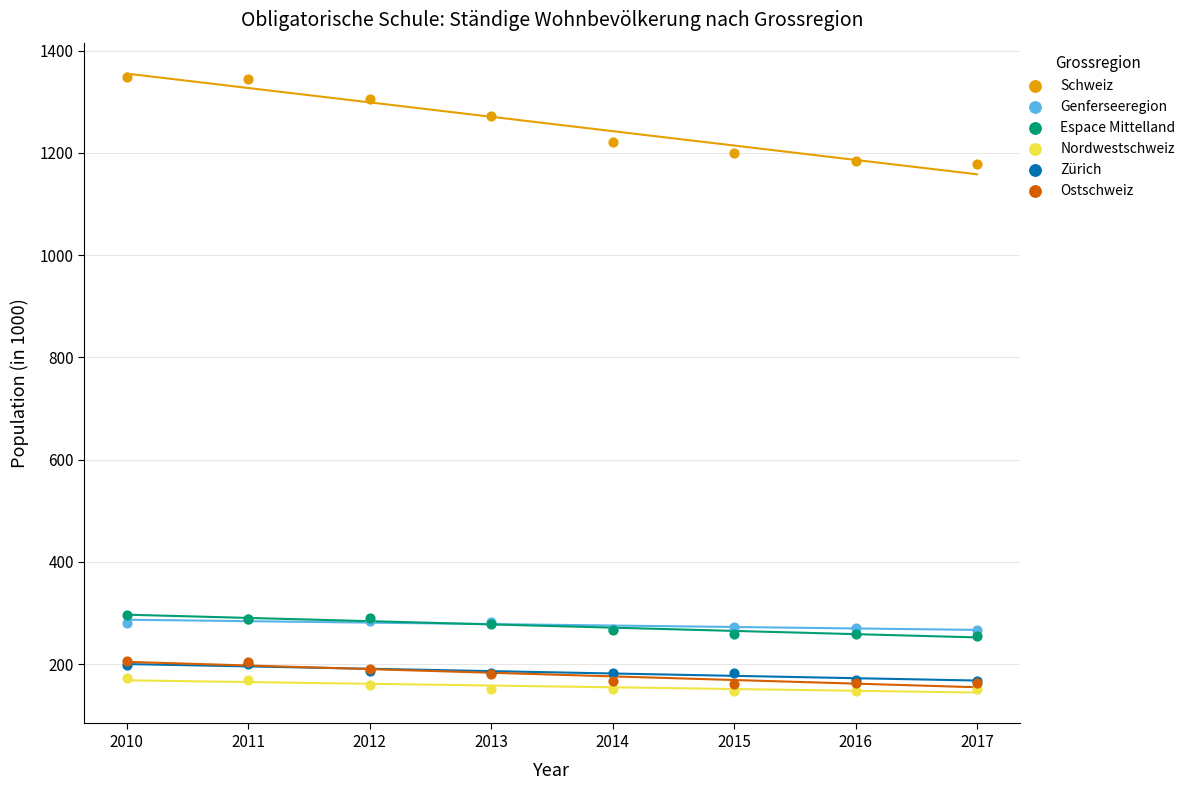

What are all the series names shown in the legend?

Schweiz, Genferseeregion, Espace Mittelland, Nordwestschweiz, Zürich, Ostschweiz